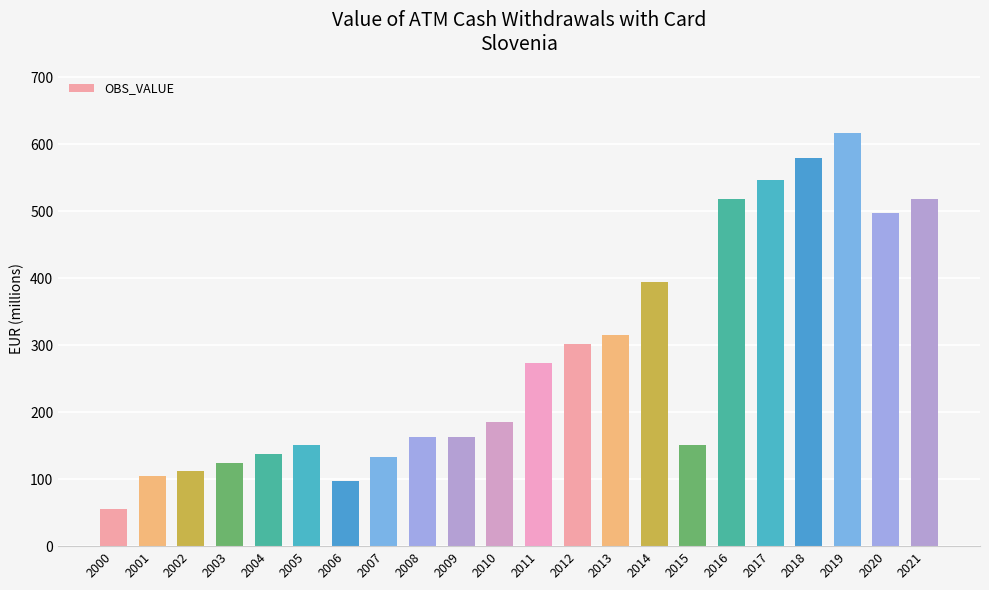

What is the value of the 6th bar from the left?

150.3